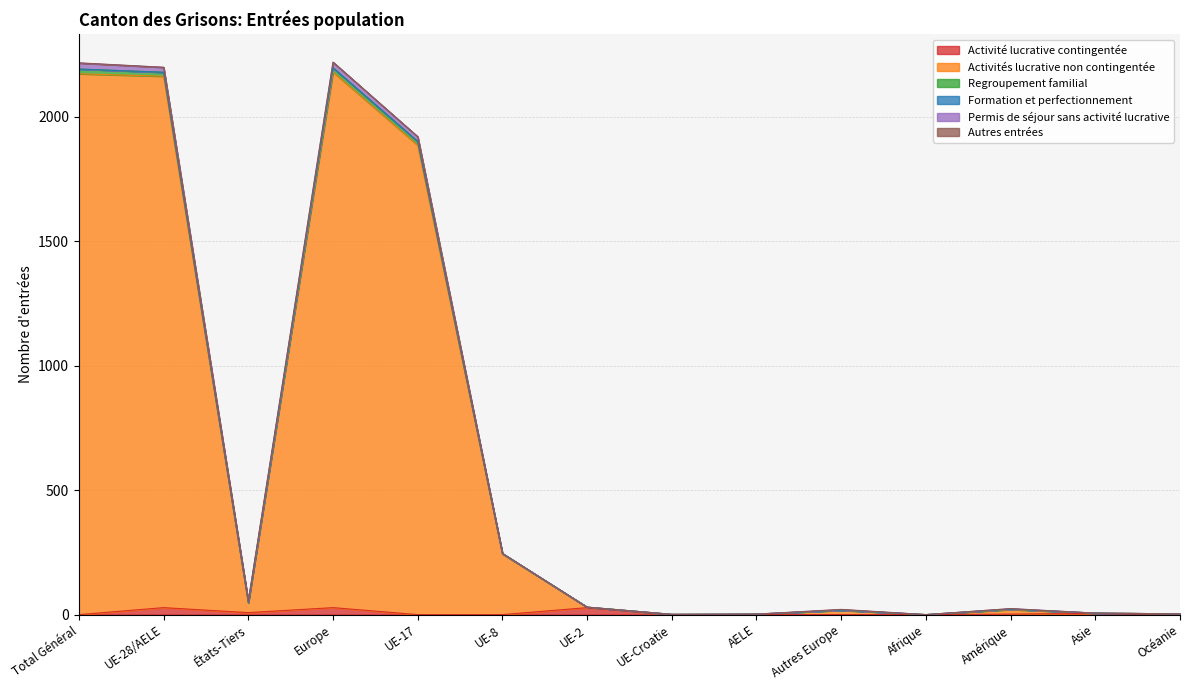

Is it true that Activité lucrative contingentée equals 0 at UE-8?

True